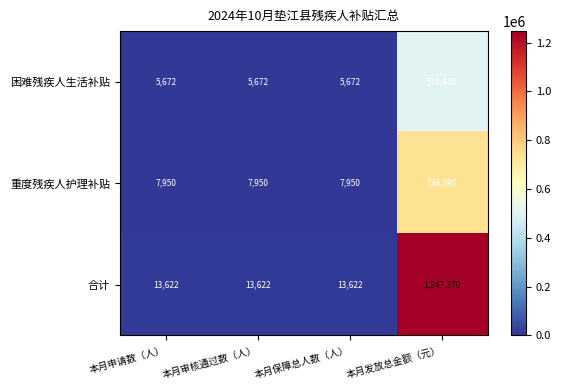

Which series has the largest range (max minus min)?

合计